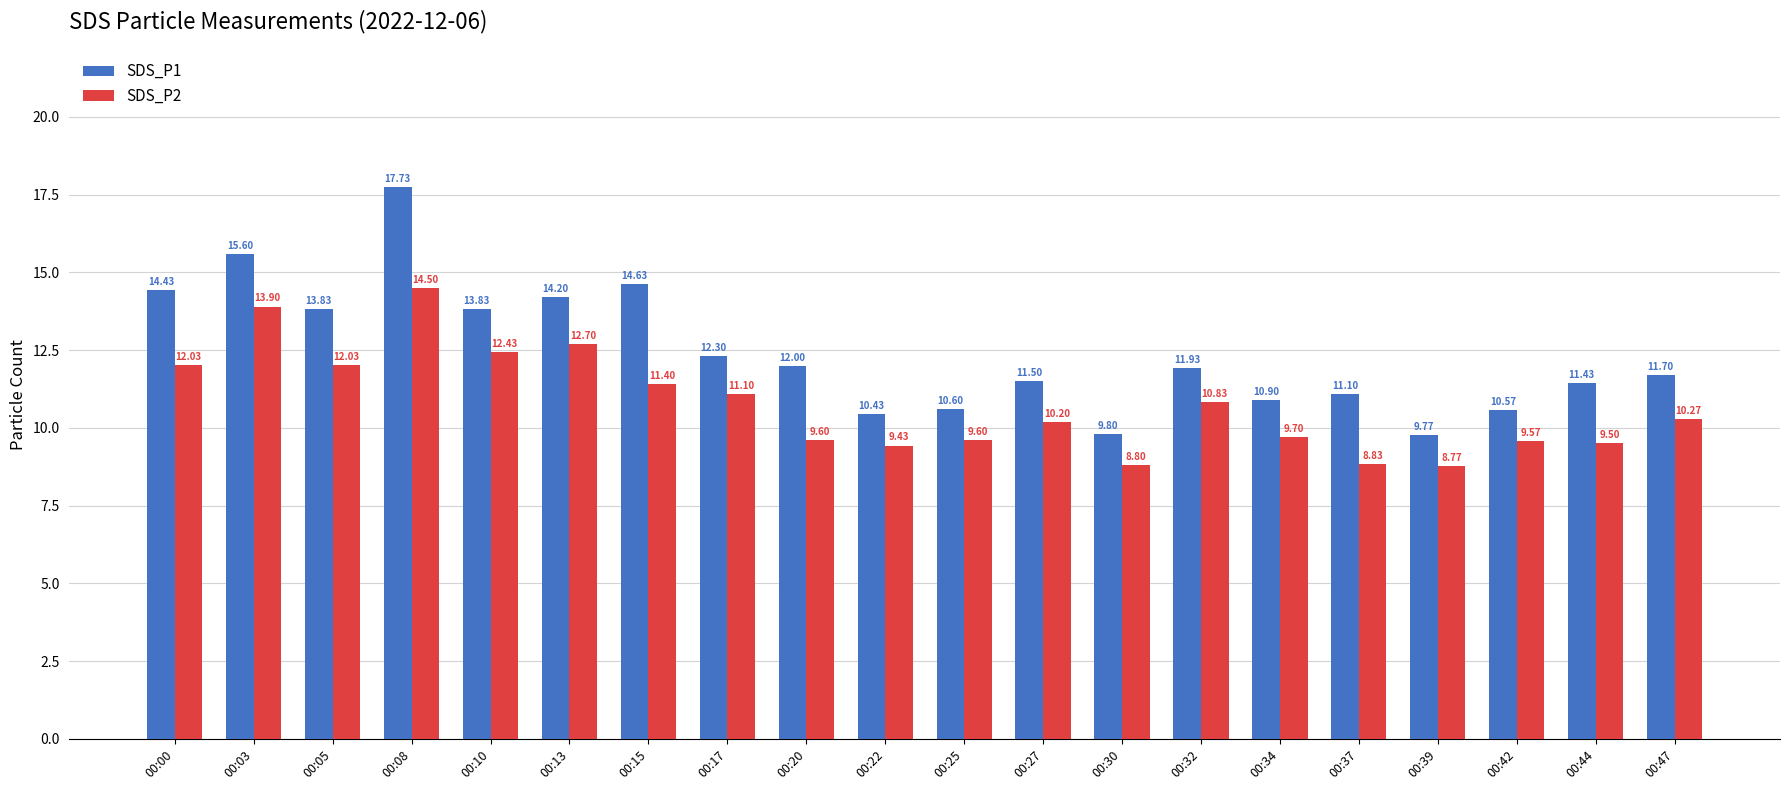

What is the difference between the SDS_P1 values at 00:15 and 00:05?

0.8